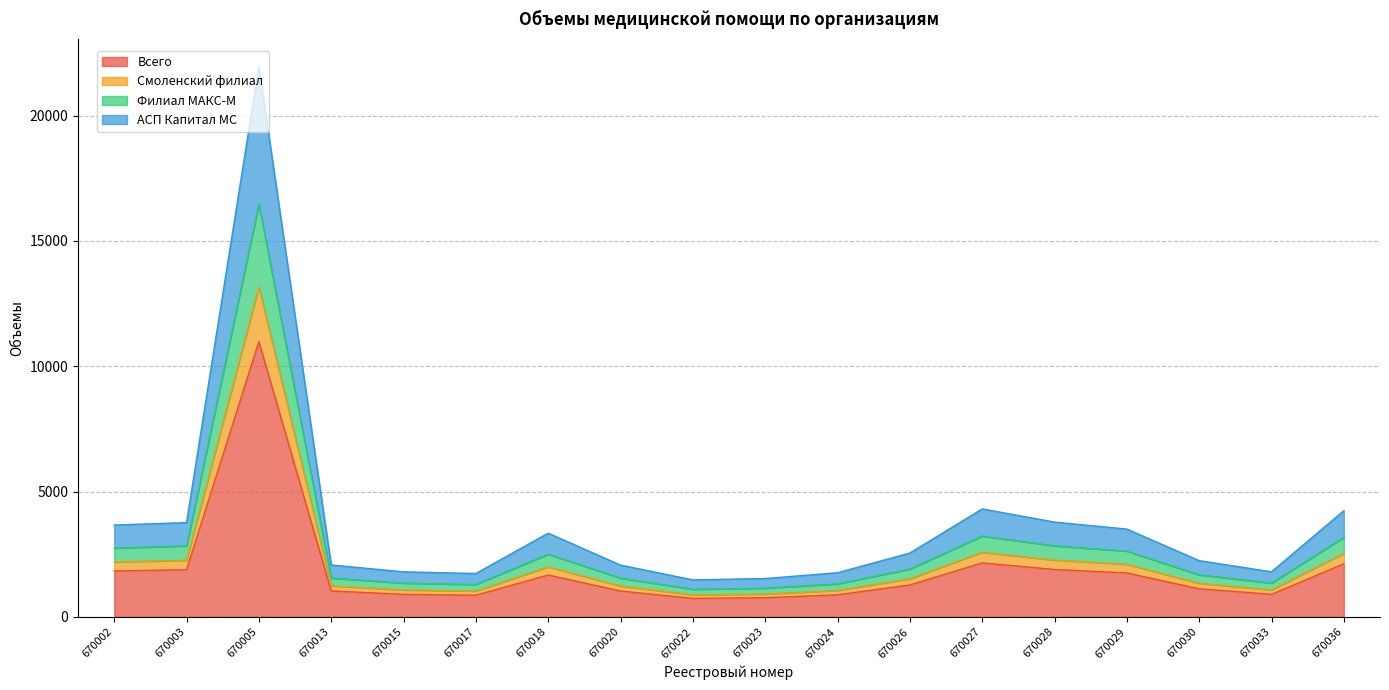

Which has a higher value, 670023 or 670002?

670002